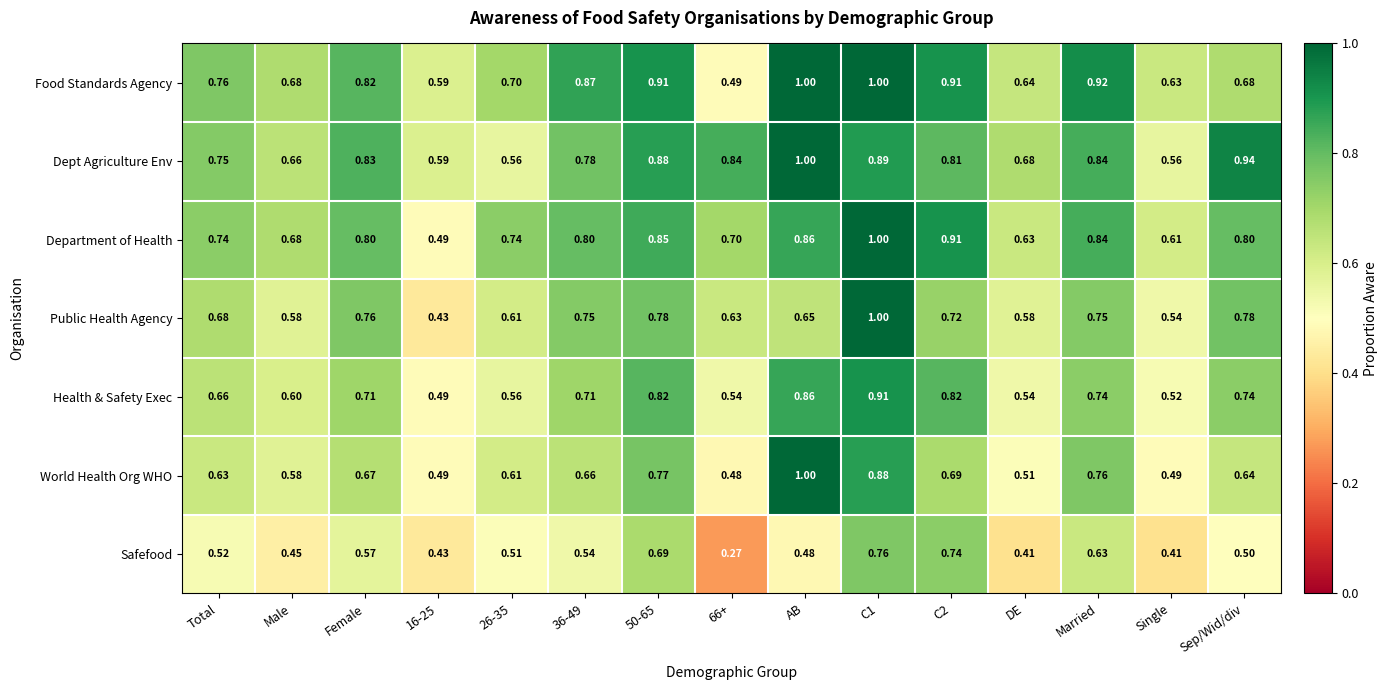

At which label does Dept Agriculture Env reach its peak?

AB